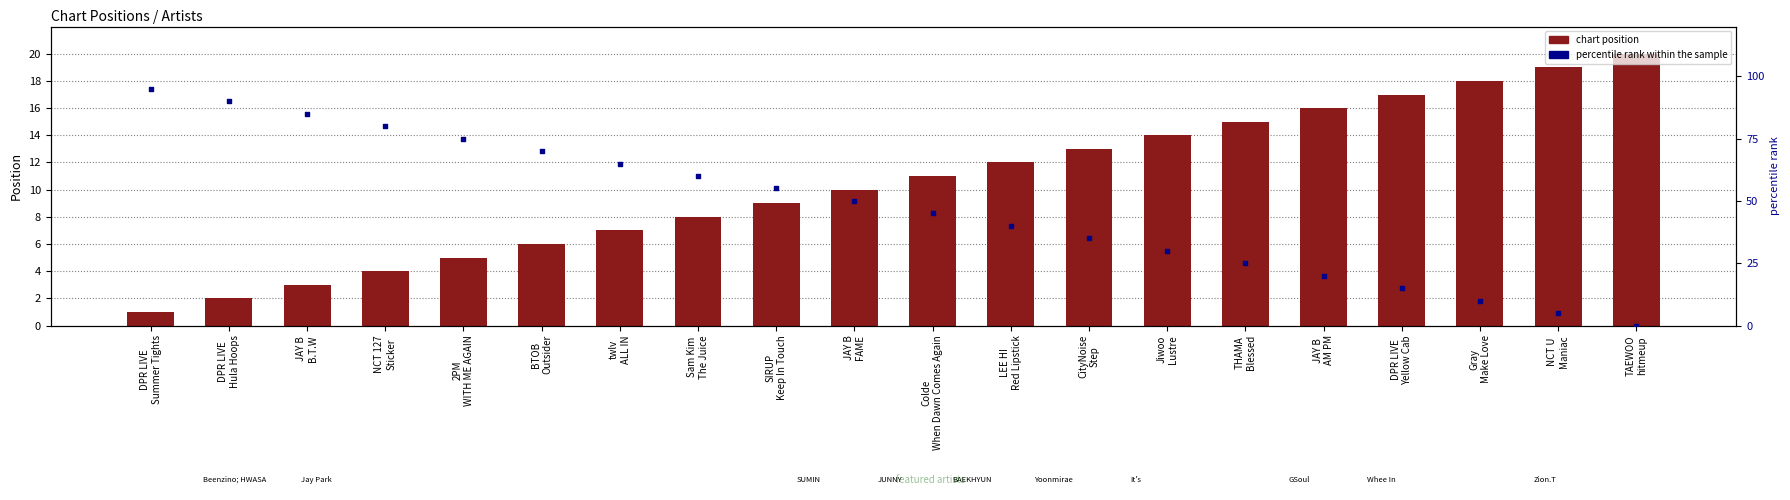

Which series reaches the minimum Y coordinate?

percentile rank within the sample